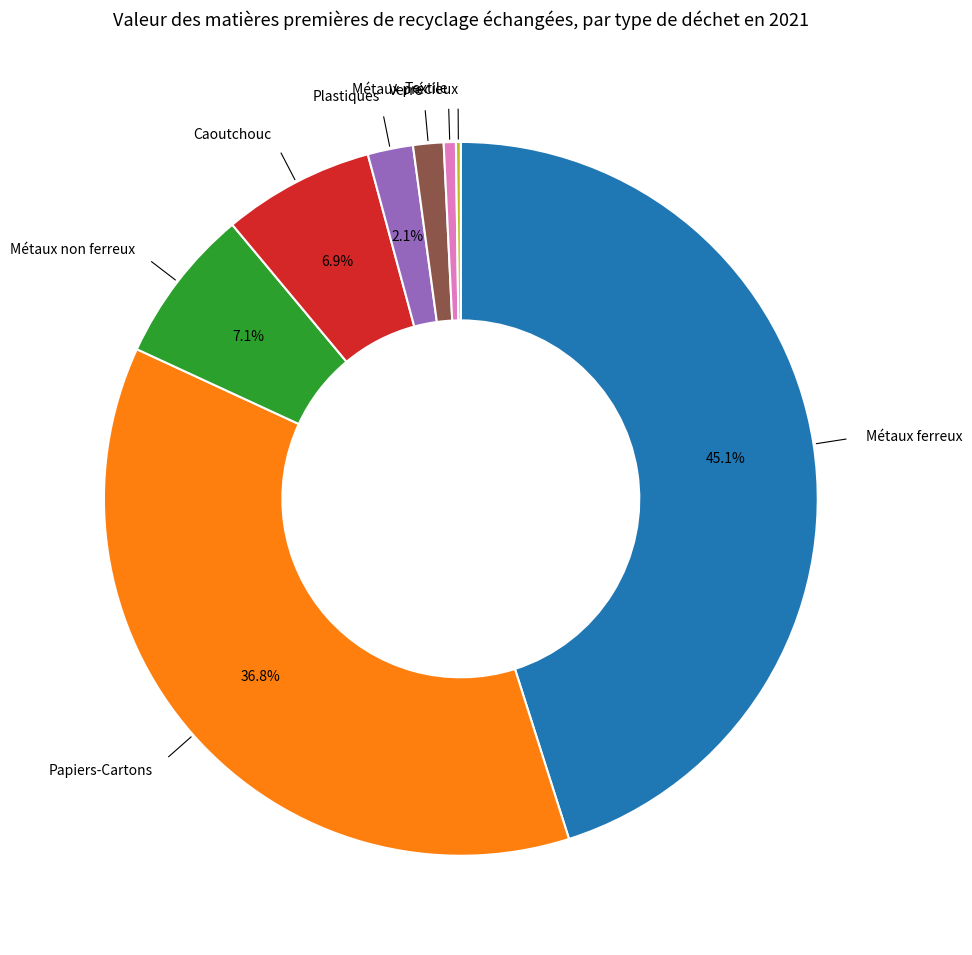

Does any single category account for the majority?

No